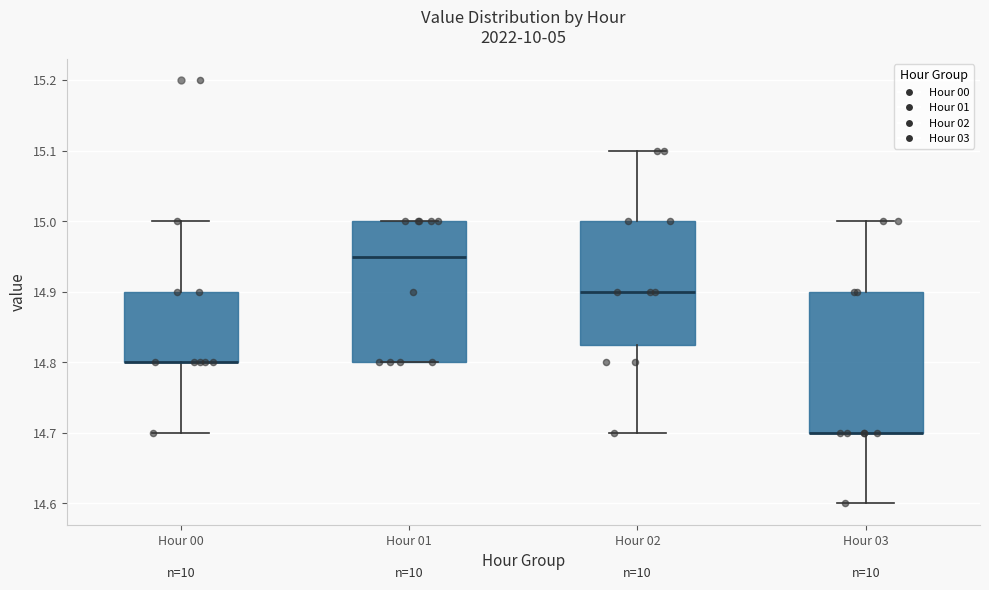

Reading left to right, transcribe this box plot: for each box, give where its median line is, the range the box spans, and where its two whiskers end, as read against the y-axis. The values are not printed on the chart, so give them approximately, as read against the axis.

Hour 00: median 14.80 (drawn on the box's lower edge), box 14.80 to 14.90, whiskers 14.70 to 15.00
Hour 01: median 14.95, box 14.80 to 15.00, whiskers 14.80 to 15.00
Hour 02: median 14.90, box 14.83 to 15.00, whiskers 14.70 to 15.10
Hour 03: median 14.70 (drawn on the box's lower edge), box 14.70 to 14.90, whiskers 14.60 to 15.00